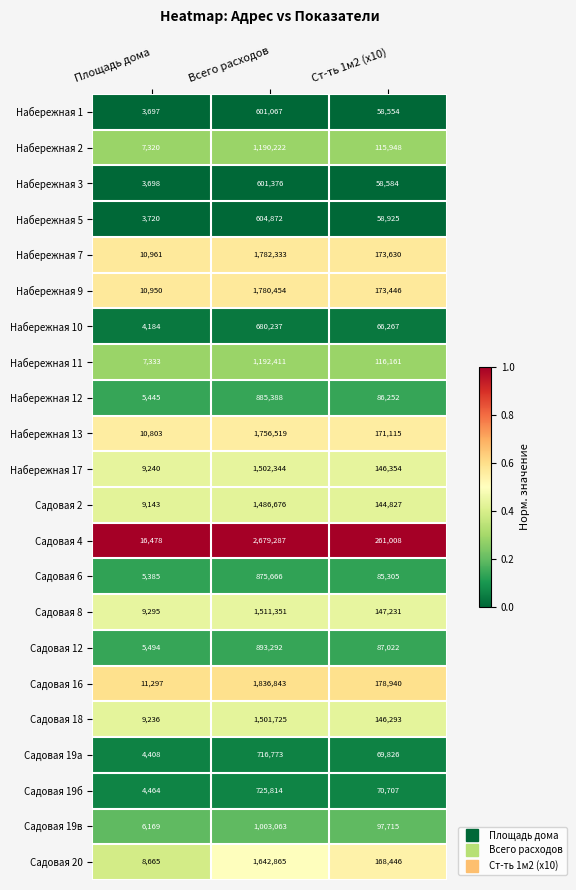

Which label corresponds to the largest value in the chart?

Всего расходов